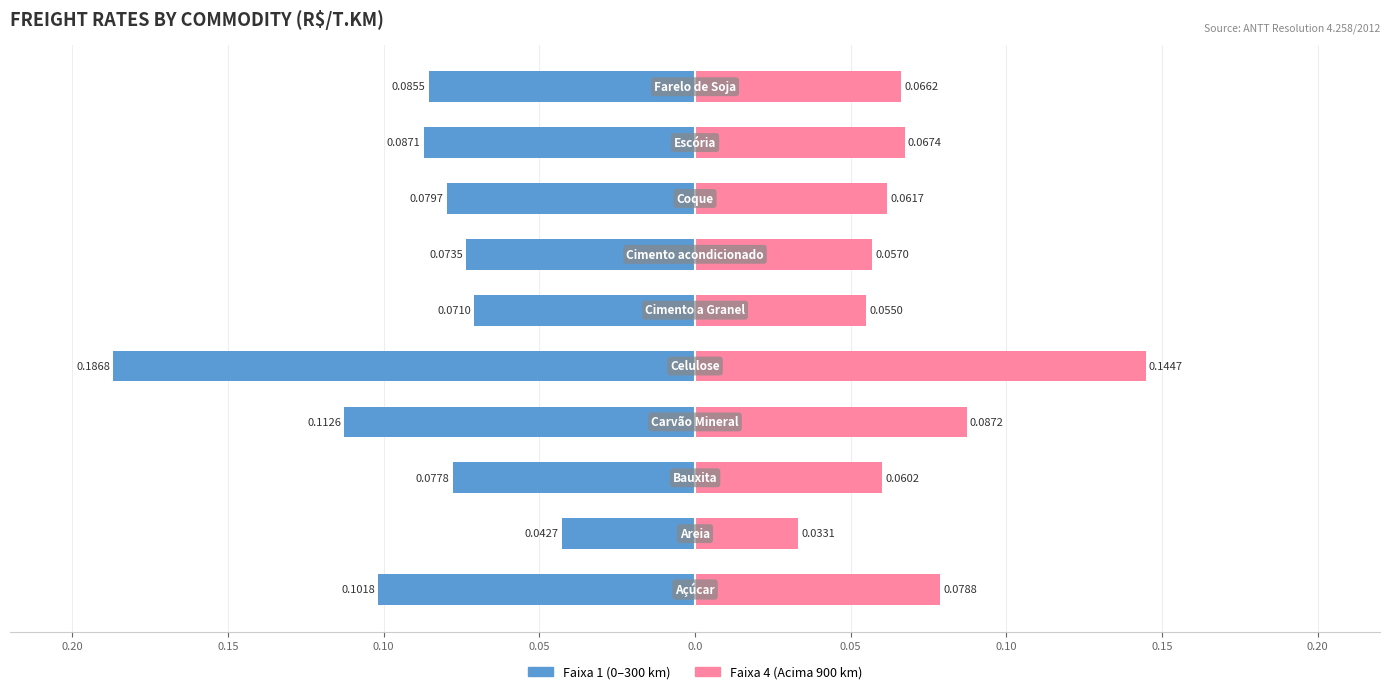

Is it true that Faixa 4 (Acima 900 km) equals 0.1 at 0.05?

True